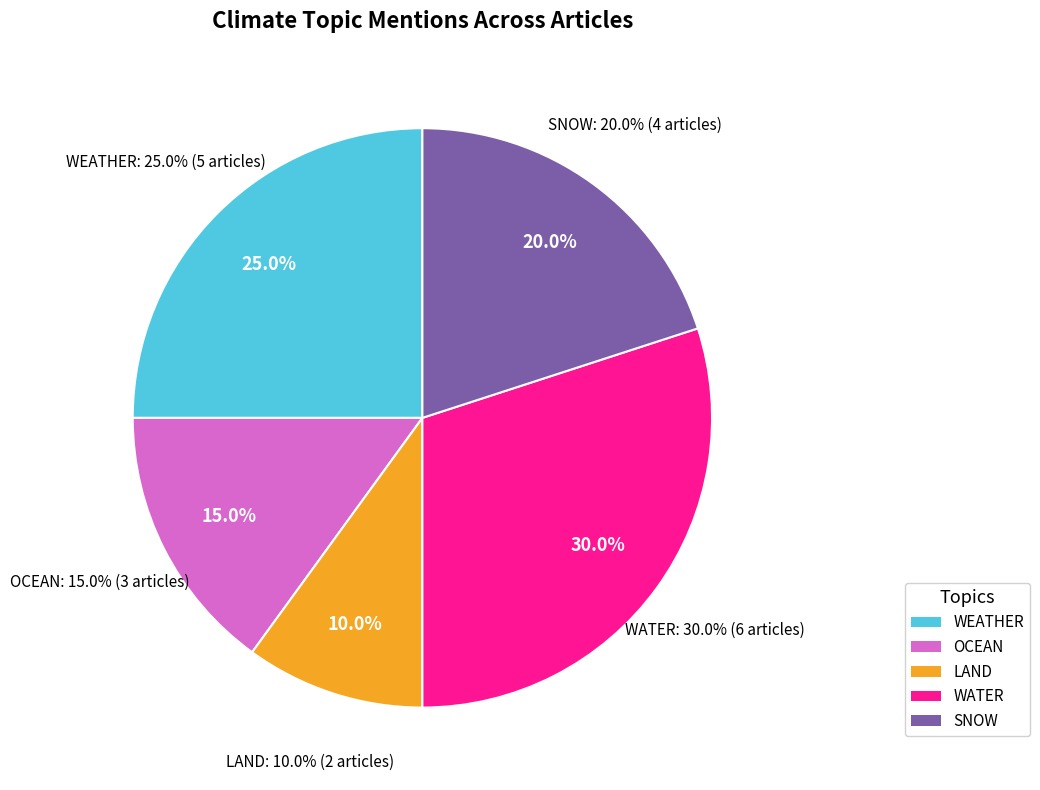

Count the number of slices in the pie.

6